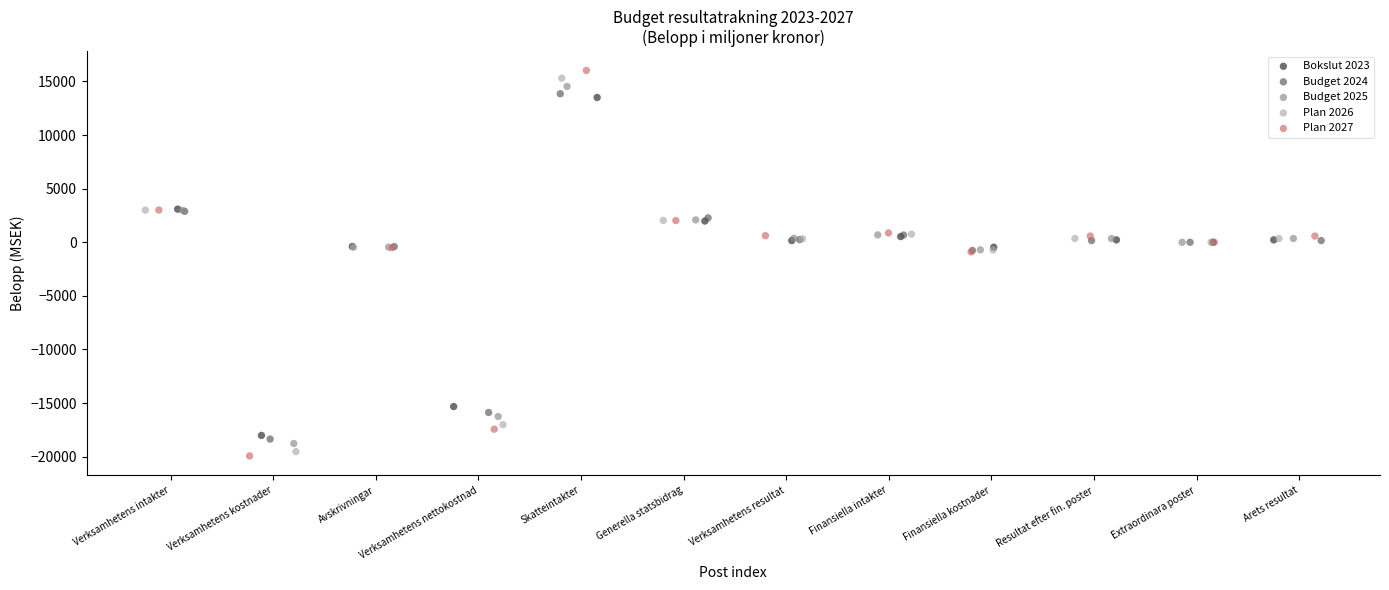

Which series reaches the maximum Y coordinate?

Plan 2027